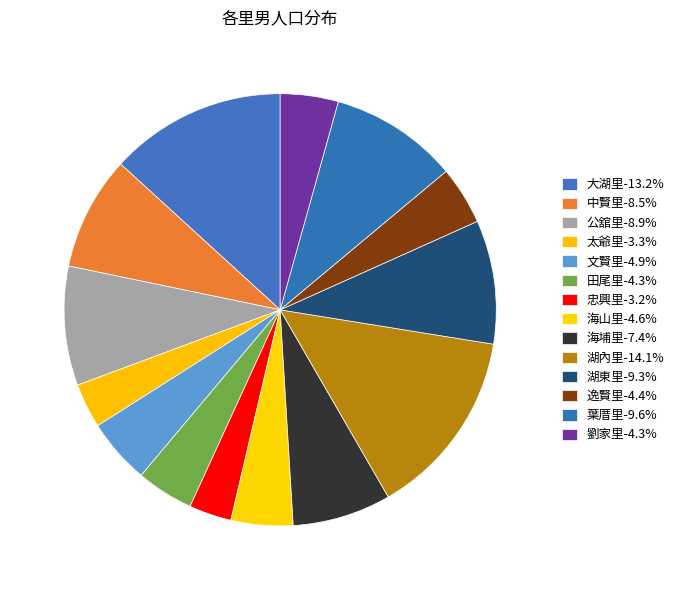

To the nearest percent, what portion does 湖內里 represent?

14%